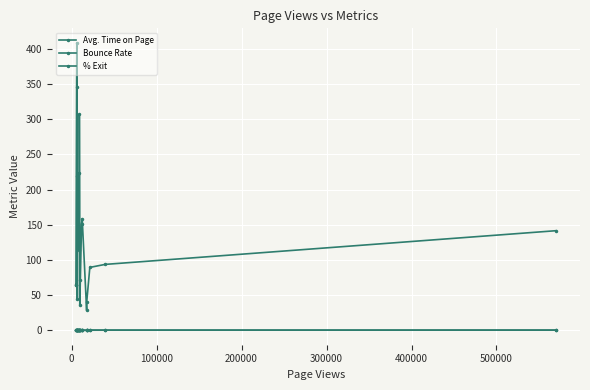

How many series are shown in this chart?

3